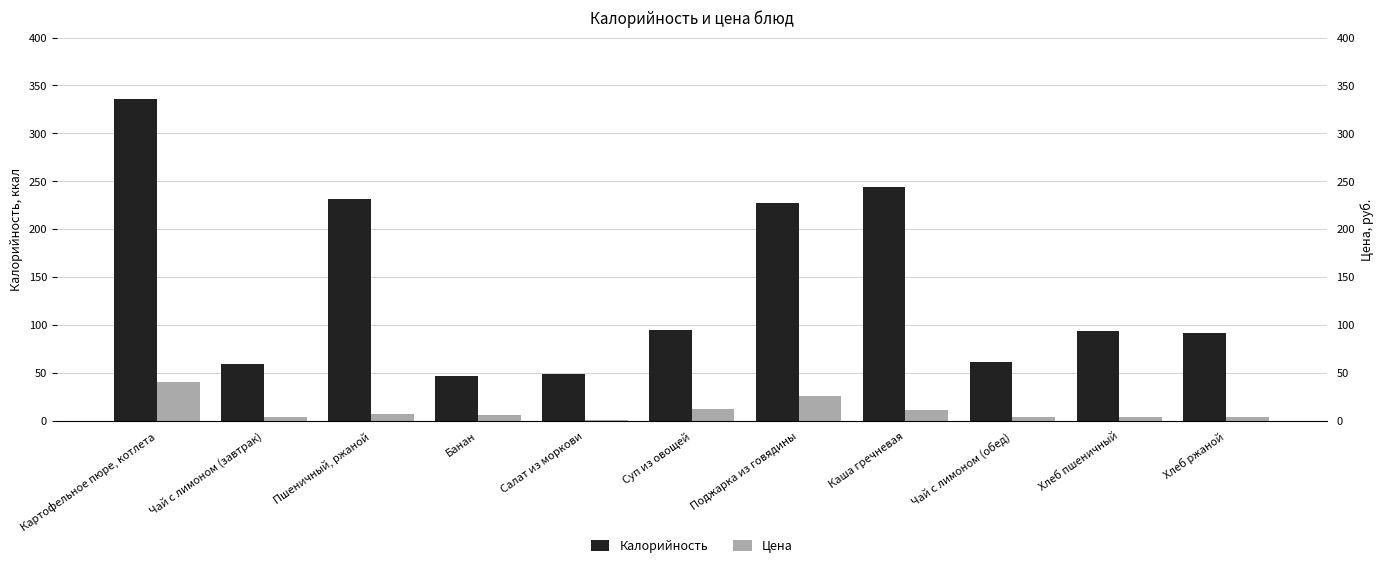

What is the difference between the Калорийность values at Поджарка из говядины and Картофельное пюре, котлета?

108.0